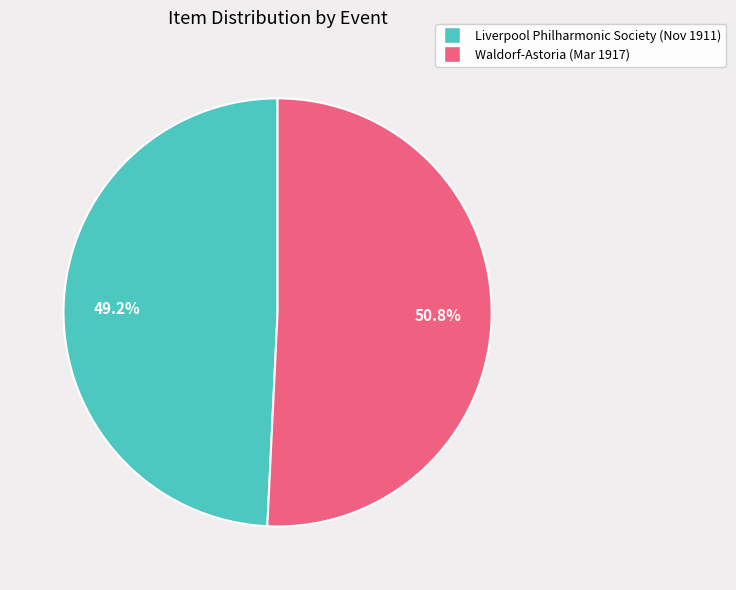

Is there any slice that represents more than half of the pie?

Yes